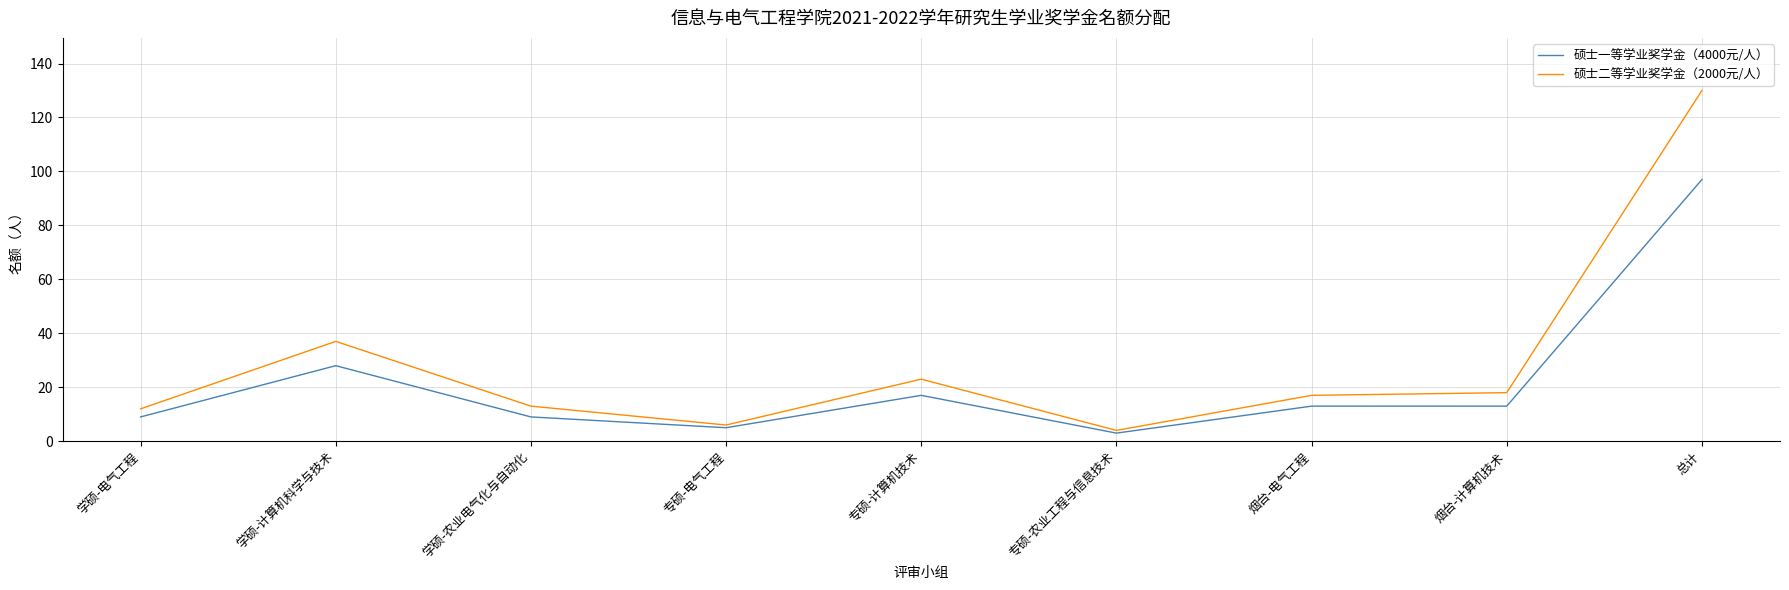

What is the difference between the 硕士二等学业奖学金（2000元/人） values at 烟台-计算机技术 and 学硕-计算机科学与技术?

19